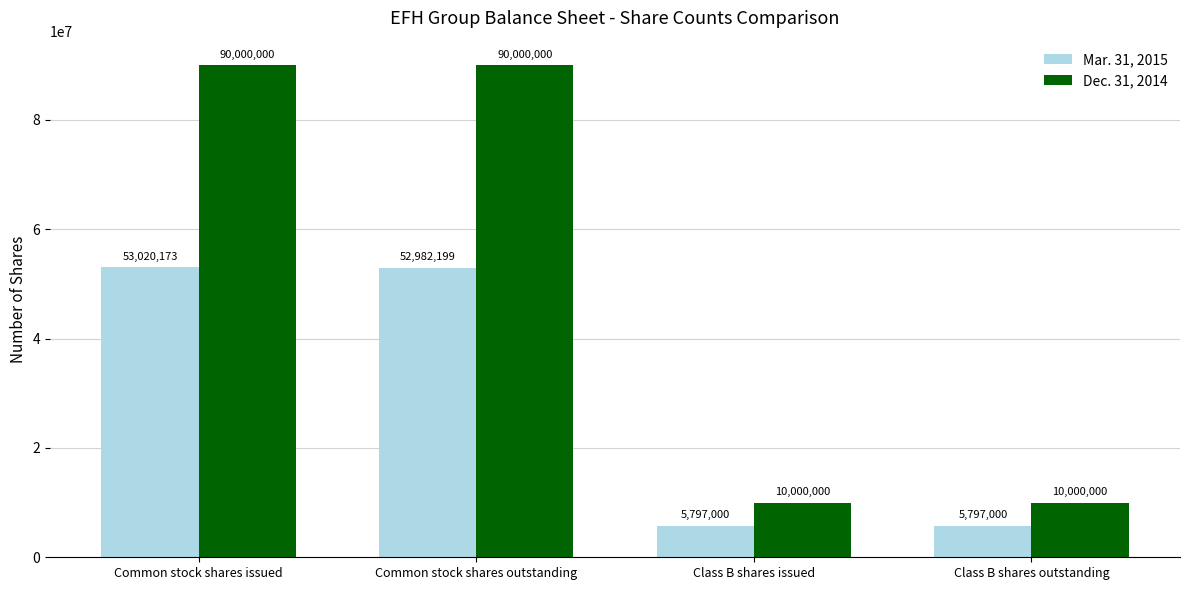

What is the lowest value of the Dec. 31, 2014 series?

10000000